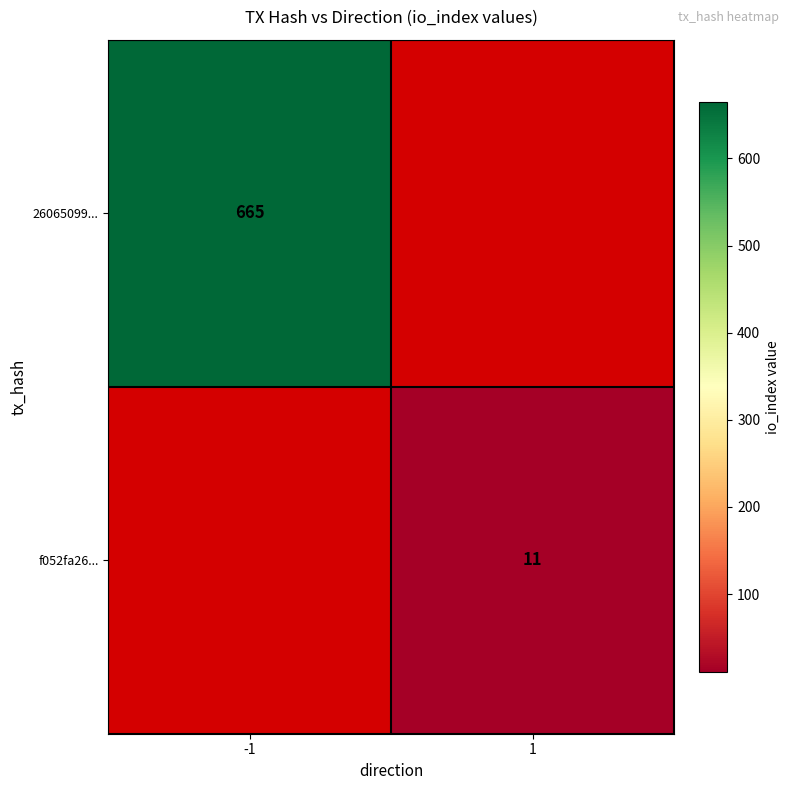

At how many categories does at least one series exceed 629?

1